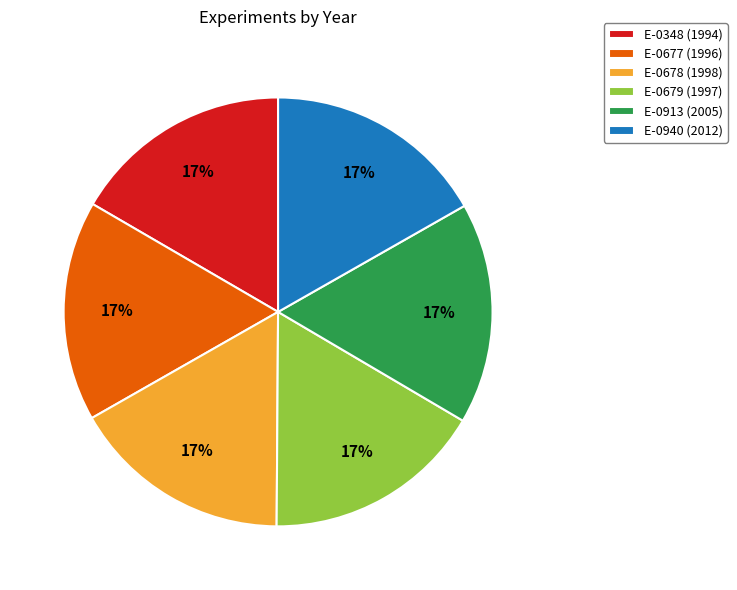

To the nearest percent, what is the combined percentage of E-0678 and E-0679?

33%